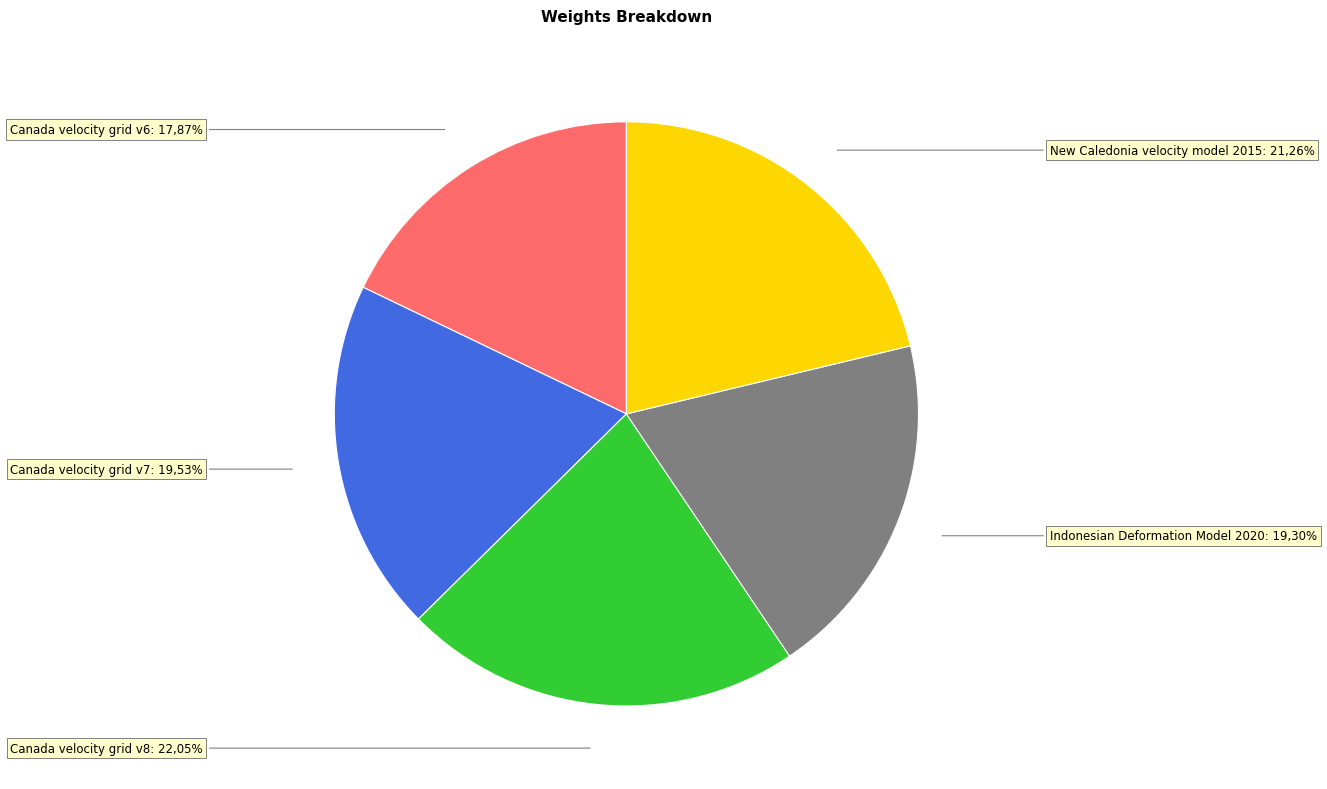

To the nearest percent, what is the average slice percentage?

20%